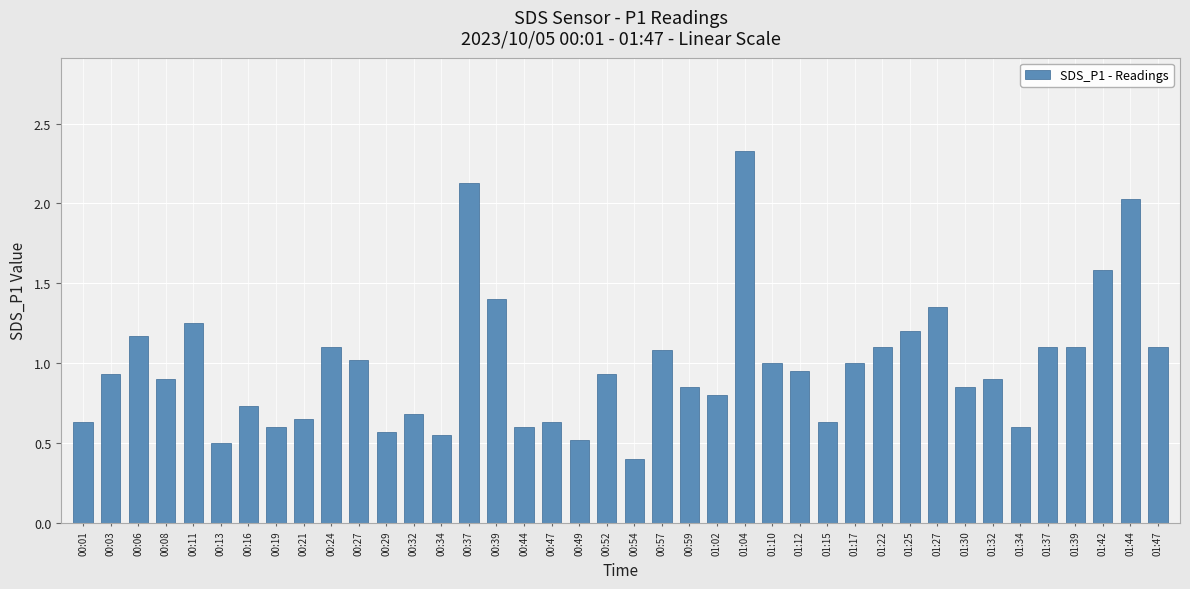

What is the ratio of the value at 00:24 to the value at 00:27?

1.1